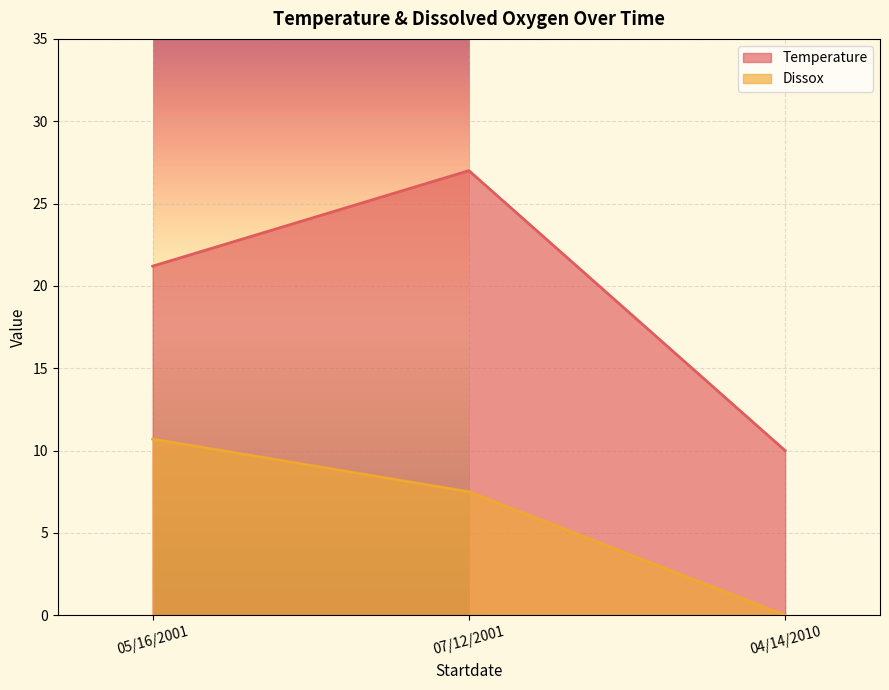

The Dissox series shows 7.5 at 07/12/2001. True or false?

True